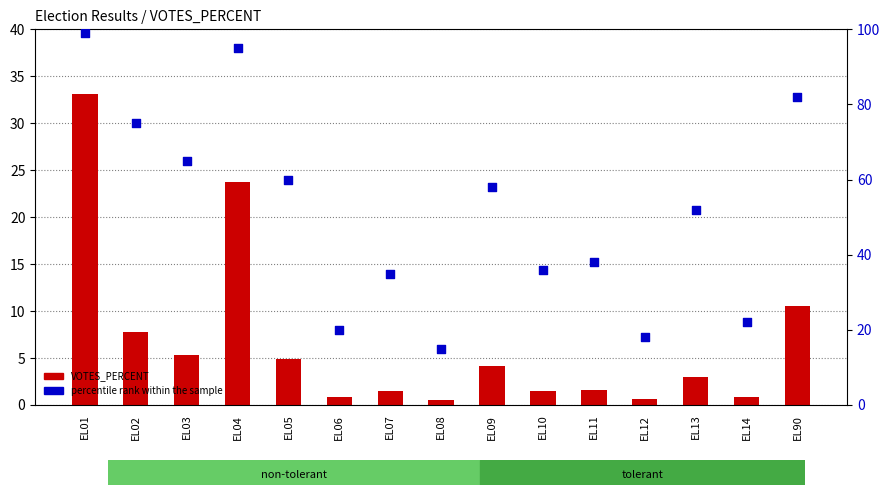

Which series contains the highest Y value?

percentile rank within the sample